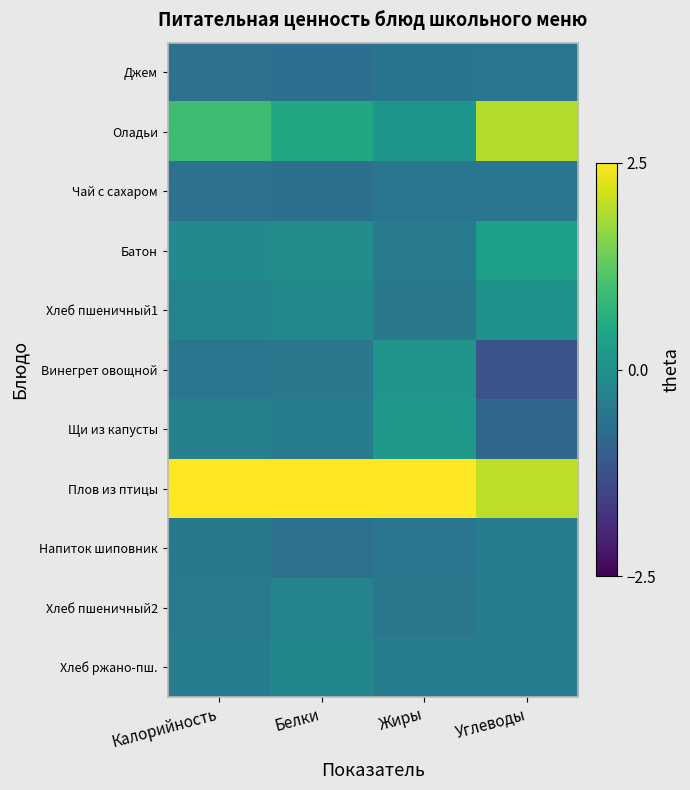

What is the maximum value shown in the chart?

3.0